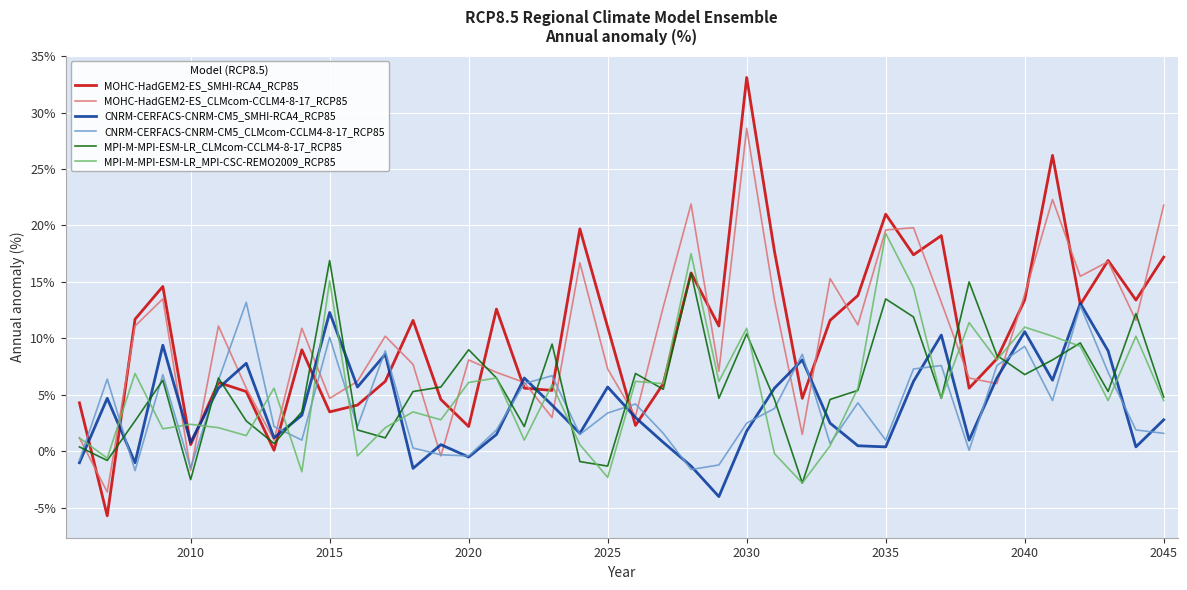

In CNRM-CERFACS-CNRM-CM5_CLMcom-CCLM4-8-17_RCP85, how many points are higher than both neighbors (excluding endpoints)?

12